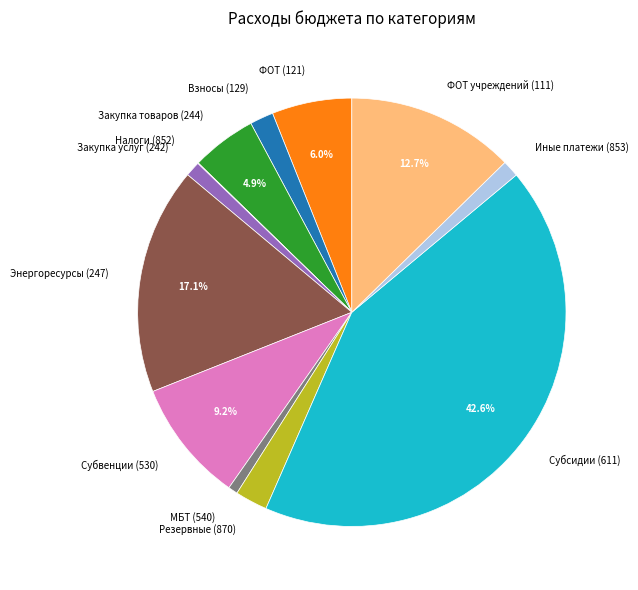

Which slice is the largest?

Субсидии (611)